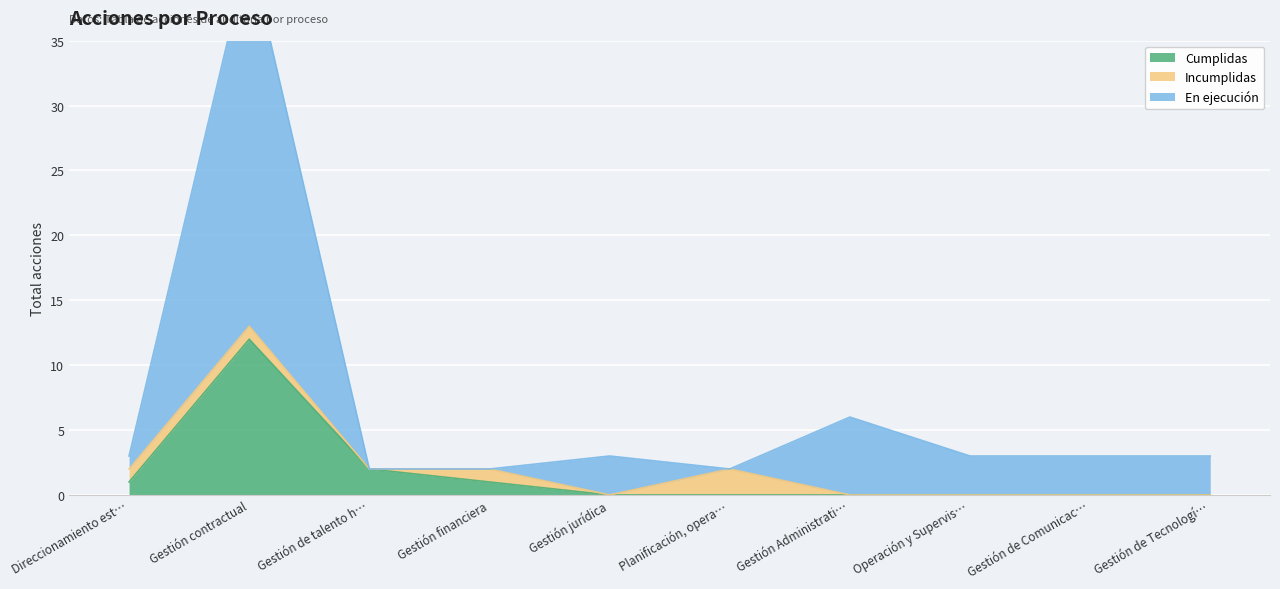

How many data points in En ejecución are above 3?

2